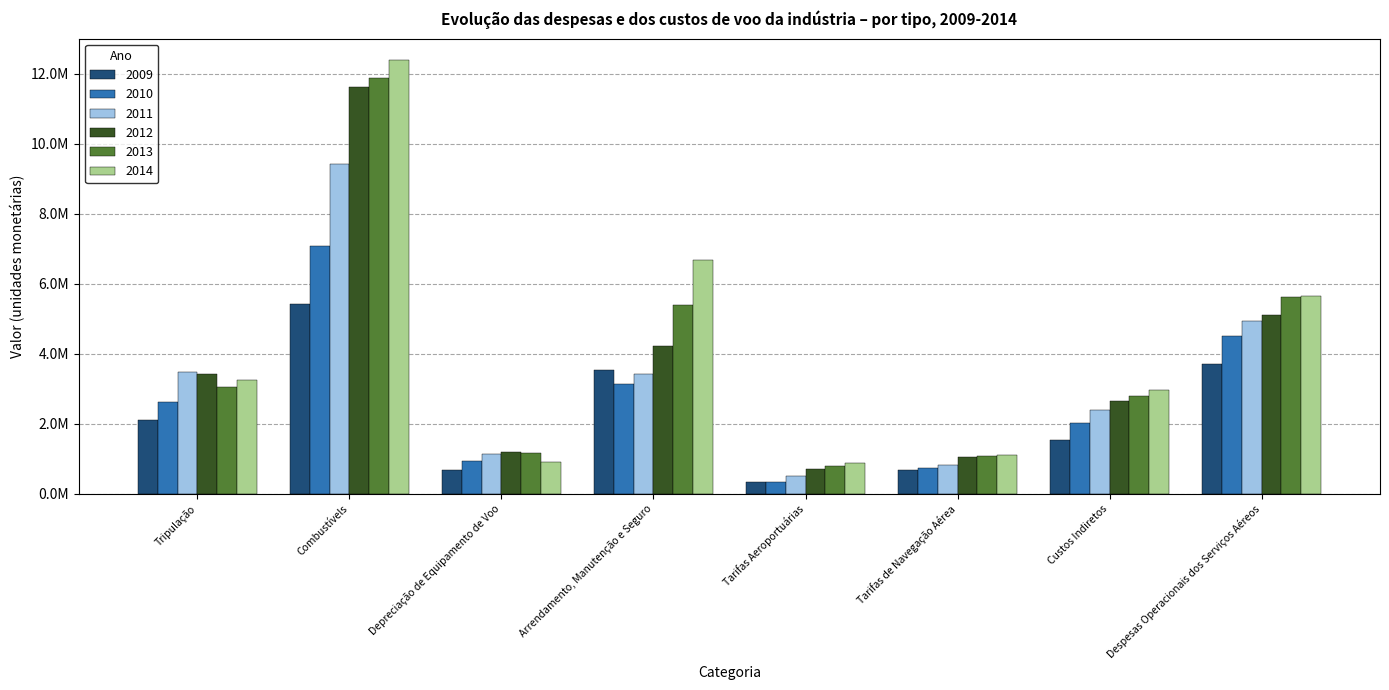

Rank the categories by 2013 value from highest to lowest.

Combustívels, Despesas Operacionais dos Serviços Aéreos, Arrendamento, Manutenção e Seguro, Tripulação, Custos Indiretos, Depreciação de Equipamento de Voo, Tarifas de Navegação Aérea, Tarifas Aeroportuárias